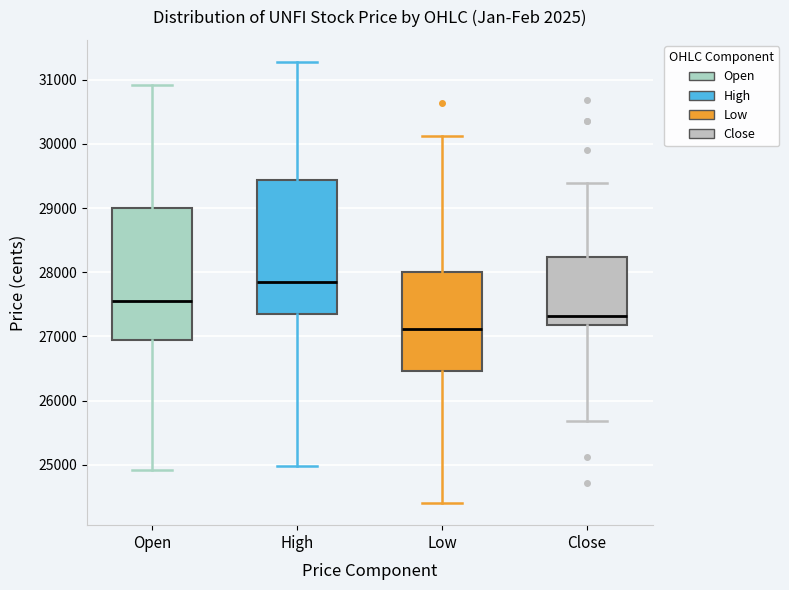

Reading left to right, transcribe this box plot: for each box, give where its median line is, the range the box spans, and where its two whiskers end, as read against the y-axis. The values are not printed on the chart, so give them approximately, as read against the axis.

Open: median 27600, box 26900 to 29000, whiskers 24900 to 30900
High: median 27800, box 27400 to 29400, whiskers 25000 to 31300
Low: median 27100, box 26500 to 28000, whiskers 24400 to 30100
Close: median 27300, box 27200 to 28200, whiskers 25700 to 29400